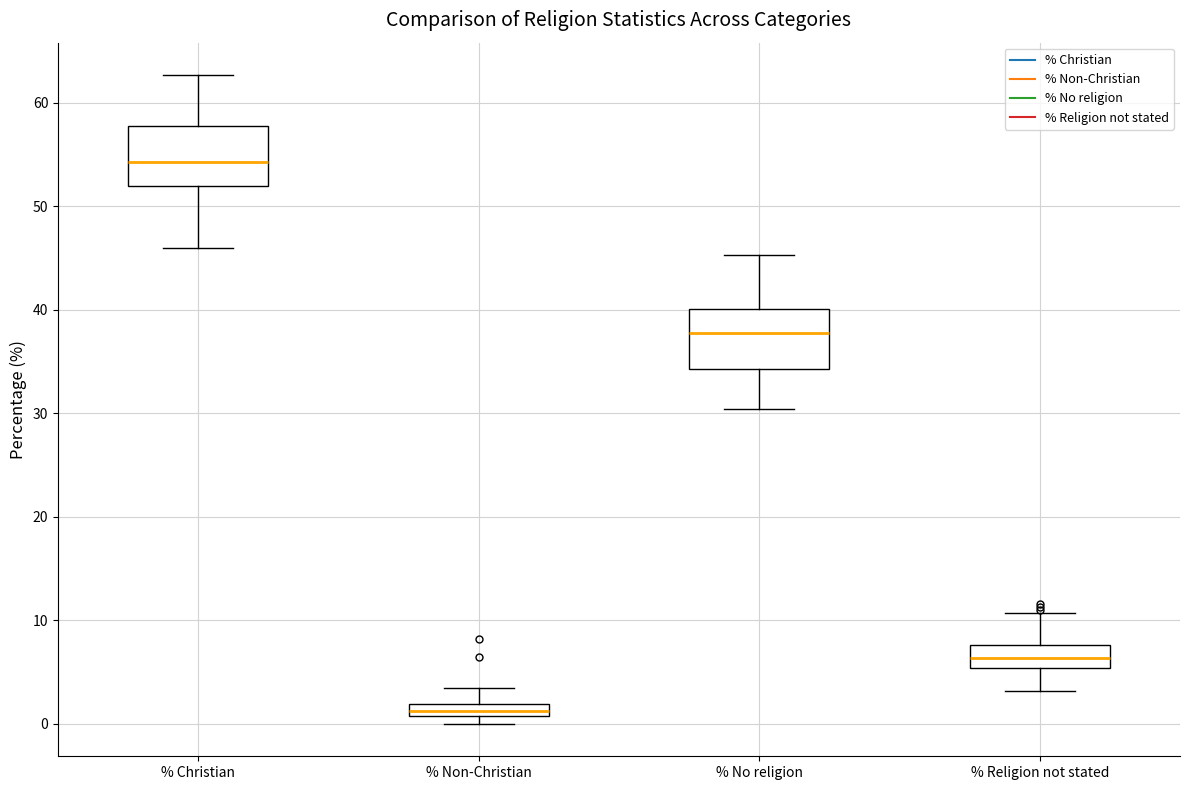

Which box has the lowest median line?

% Non-Christian